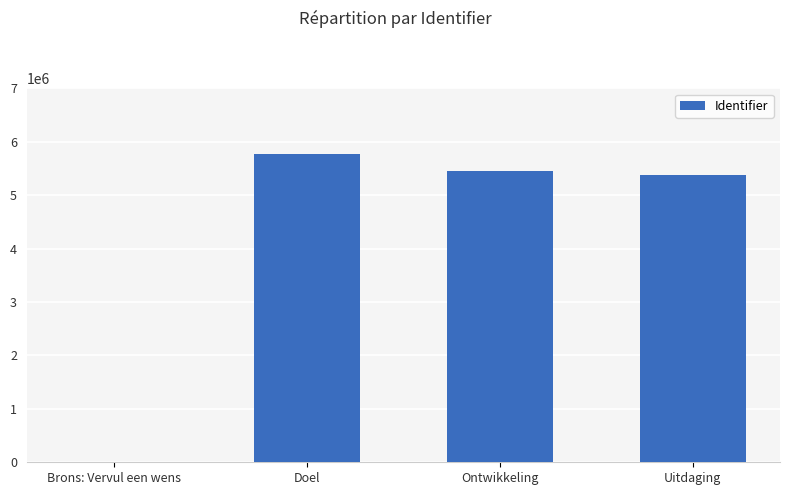

Where is the data nearest to the value 2882417?

Uitdaging